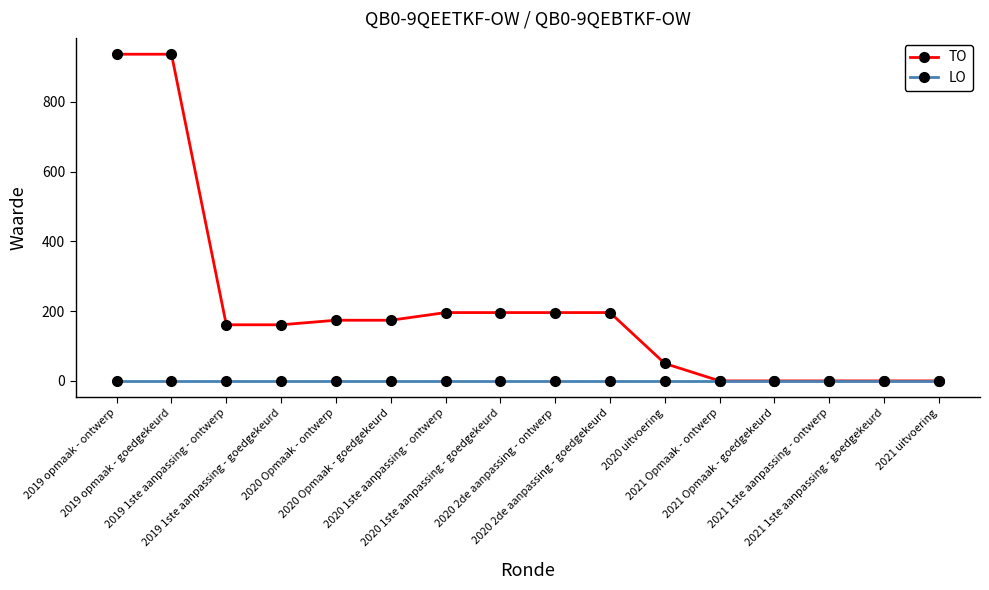

Reading left to right, what are all the values shown in this chart?

TO: 937	937	161	161	174	174	196	196	196	196	50	0	0	0	0	0
LO: 0	0	0	0	0	0	0	0	0	0	0	0	0	0	0	0